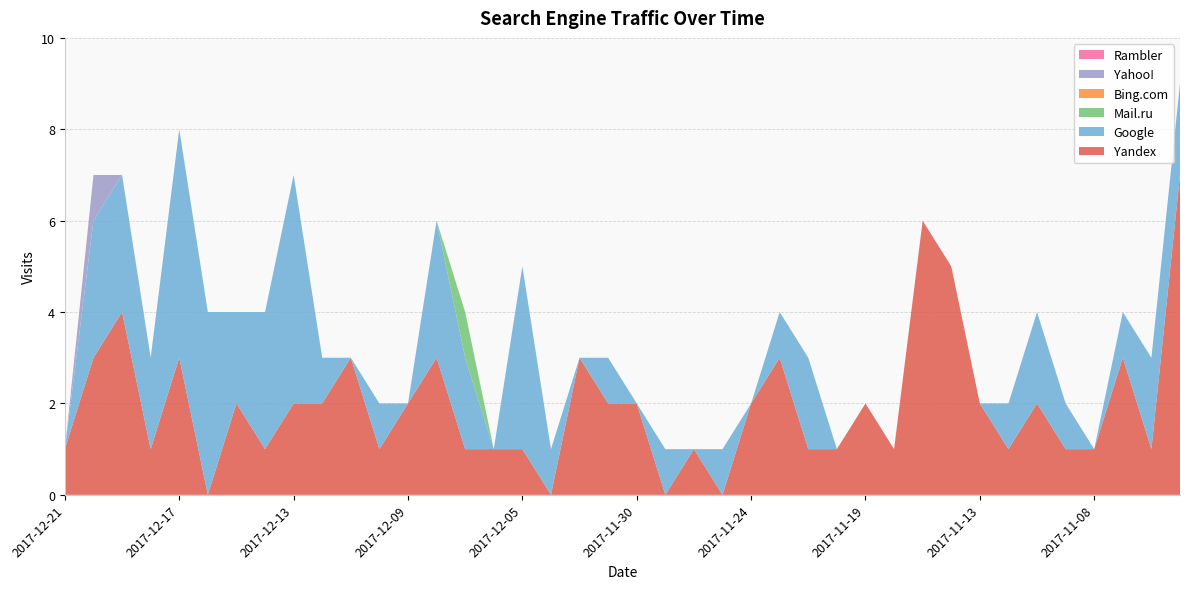

Reading right to left, transcribe all the data shown in this chart.

Yandex: 2017-11-02=7	2017-11-05=1	2017-11-06=3	2017-11-08=1	2017-11-10=1	2017-11-11=2	2017-11-12=1	2017-11-13=2	2017-11-16=5	2017-11-17=6	2017-11-18=1	2017-11-19=2	2017-11-20=1	2017-11-21=1	2017-11-23=3	2017-11-24=2	2017-11-25=0	2017-11-26=1	2017-11-28=0	2017-11-30=2	2017-12-01=2	2017-12-03=3	2017-12-04=0	2017-12-05=1	2017-12-06=1	2017-12-07=1	2017-12-08=3	2017-12-09=2	2017-12-10=1	2017-12-11=3	2017-12-12=2	2017-12-13=2	2017-12-14=1	2017-12-15=2	2017-12-16=0	2017-12-17=3	2017-12-18=1	2017-12-19=4	2017-12-20=3	2017-12-21=1
Google: 2017-11-02=2	2017-11-05=2	2017-11-06=1	2017-11-08=0	2017-11-10=1	2017-11-11=2	2017-11-12=1	2017-11-13=0	2017-11-16=0	2017-11-17=0	2017-11-18=0	2017-11-19=0	2017-11-20=0	2017-11-21=2	2017-11-23=1	2017-11-24=0	2017-11-25=1	2017-11-26=0	2017-11-28=1	2017-11-30=0	2017-12-01=1	2017-12-03=0	2017-12-04=1	2017-12-05=4	2017-12-06=0	2017-12-07=2	2017-12-08=3	2017-12-09=0	2017-12-10=1	2017-12-11=0	2017-12-12=1	2017-12-13=5	2017-12-14=3	2017-12-15=2	2017-12-16=4	2017-12-17=5	2017-12-18=2	2017-12-19=3	2017-12-20=3	2017-12-21=0
Mail.ru: 2017-11-02=0	2017-11-05=0	2017-11-06=0	2017-11-08=0	2017-11-10=0	2017-11-11=0	2017-11-12=0	2017-11-13=0	2017-11-16=0	2017-11-17=0	2017-11-18=0	2017-11-19=0	2017-11-20=0	2017-11-21=0	2017-11-23=0	2017-11-24=0	2017-11-25=0	2017-11-26=0	2017-11-28=0	2017-11-30=0	2017-12-01=0	2017-12-03=0	2017-12-04=0	2017-12-05=0	2017-12-06=0	2017-12-07=1	2017-12-08=0	2017-12-09=0	2017-12-10=0	2017-12-11=0	2017-12-12=0	2017-12-13=0	2017-12-14=0	2017-12-15=0	2017-12-16=0	2017-12-17=0	2017-12-18=0	2017-12-19=0	2017-12-20=0	2017-12-21=0
Bing.com: 2017-11-02=0	2017-11-05=0	2017-11-06=0	2017-11-08=0	2017-11-10=0	2017-11-11=0	2017-11-12=0	2017-11-13=0	2017-11-16=0	2017-11-17=0	2017-11-18=0	2017-11-19=0	2017-11-20=0	2017-11-21=0	2017-11-23=0	2017-11-24=0	2017-11-25=0	2017-11-26=0	2017-11-28=0	2017-11-30=0	2017-12-01=0	2017-12-03=0	2017-12-04=0	2017-12-05=0	2017-12-06=0	2017-12-07=0	2017-12-08=0	2017-12-09=0	2017-12-10=0	2017-12-11=0	2017-12-12=0	2017-12-13=0	2017-12-14=0	2017-12-15=0	2017-12-16=0	2017-12-17=0	2017-12-18=0	2017-12-19=0	2017-12-20=0	2017-12-21=0
Yahoo!: 2017-11-02=0	2017-11-05=0	2017-11-06=0	2017-11-08=0	2017-11-10=0	2017-11-11=0	2017-11-12=0	2017-11-13=0	2017-11-16=0	2017-11-17=0	2017-11-18=0	2017-11-19=0	2017-11-20=0	2017-11-21=0	2017-11-23=0	2017-11-24=0	2017-11-25=0	2017-11-26=0	2017-11-28=0	2017-11-30=0	2017-12-01=0	2017-12-03=0	2017-12-04=0	2017-12-05=0	2017-12-06=0	2017-12-07=0	2017-12-08=0	2017-12-09=0	2017-12-10=0	2017-12-11=0	2017-12-12=0	2017-12-13=0	2017-12-14=0	2017-12-15=0	2017-12-16=0	2017-12-17=0	2017-12-18=0	2017-12-19=0	2017-12-20=1	2017-12-21=0
Rambler: 2017-11-02=0	2017-11-05=0	2017-11-06=0	2017-11-08=0	2017-11-10=0	2017-11-11=0	2017-11-12=0	2017-11-13=0	2017-11-16=0	2017-11-17=0	2017-11-18=0	2017-11-19=0	2017-11-20=0	2017-11-21=0	2017-11-23=0	2017-11-24=0	2017-11-25=0	2017-11-26=0	2017-11-28=0	2017-11-30=0	2017-12-01=0	2017-12-03=0	2017-12-04=0	2017-12-05=0	2017-12-06=0	2017-12-07=0	2017-12-08=0	2017-12-09=0	2017-12-10=0	2017-12-11=0	2017-12-12=0	2017-12-13=0	2017-12-14=0	2017-12-15=0	2017-12-16=0	2017-12-17=0	2017-12-18=0	2017-12-19=0	2017-12-20=0	2017-12-21=0